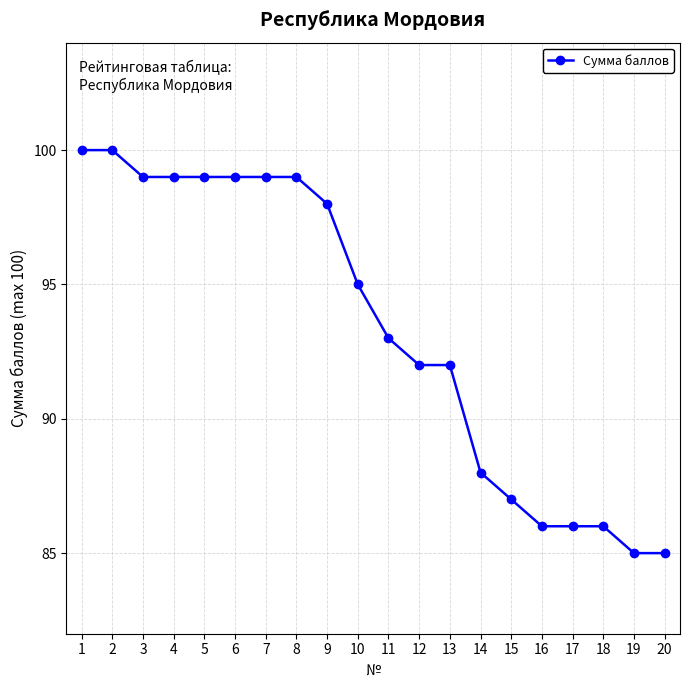

Reading left to right, extract all data points from this chart.

1=100	2=100	3=99	4=99	5=99	6=99	7=99	8=99	9=98	10=95	11=93	12=92	13=92	14=88	15=87	16=86	17=86	18=86	19=85	20=85